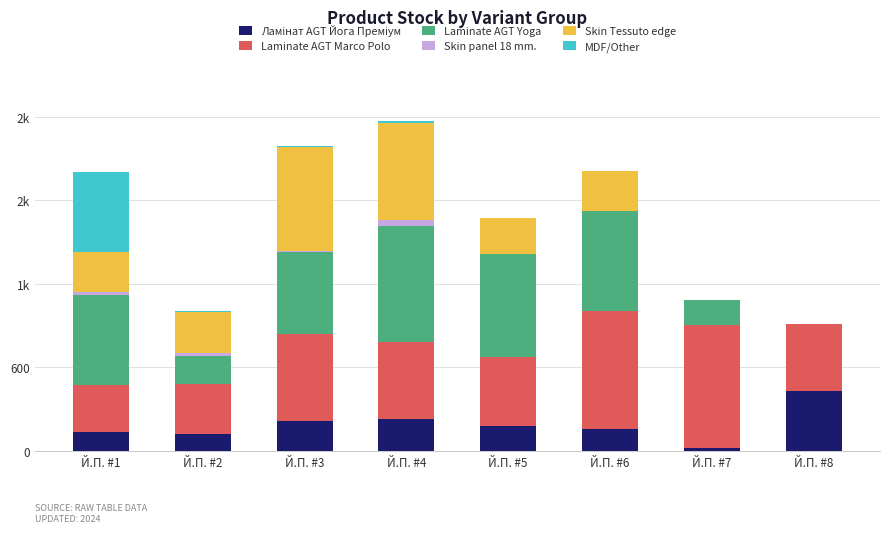

Are the bars horizontal?

No